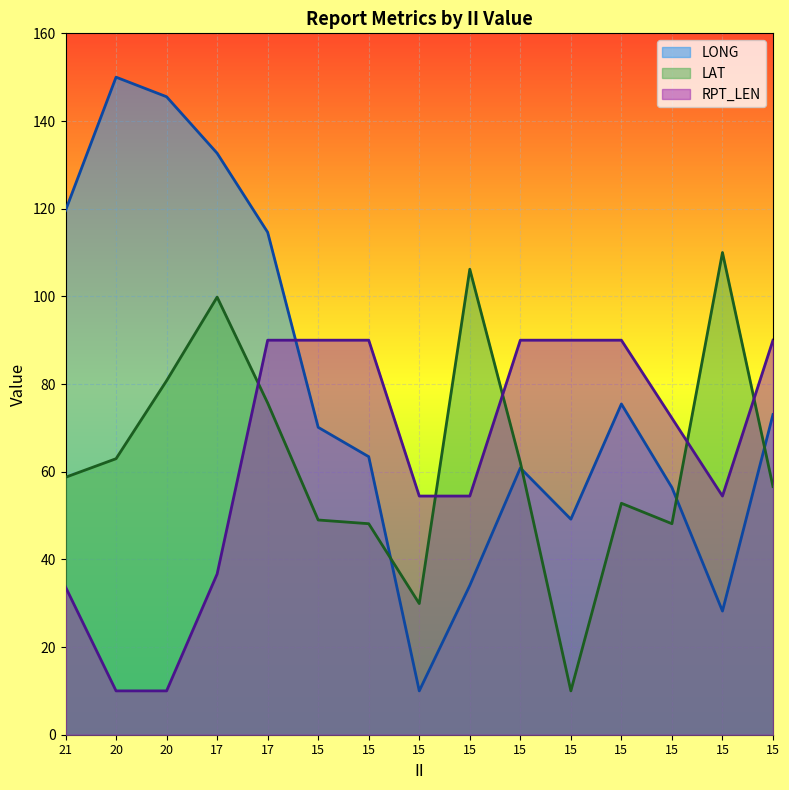

At how many categories does at least one series exceed 14?

15